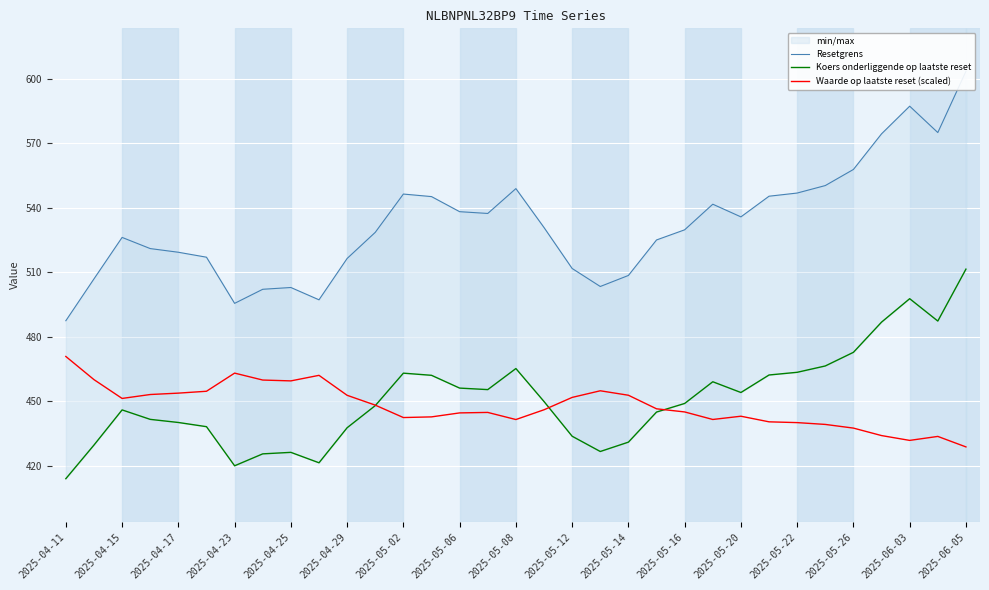

At which label does Waarde op laatste reset (scaled) reach its peak?

2025-04-11